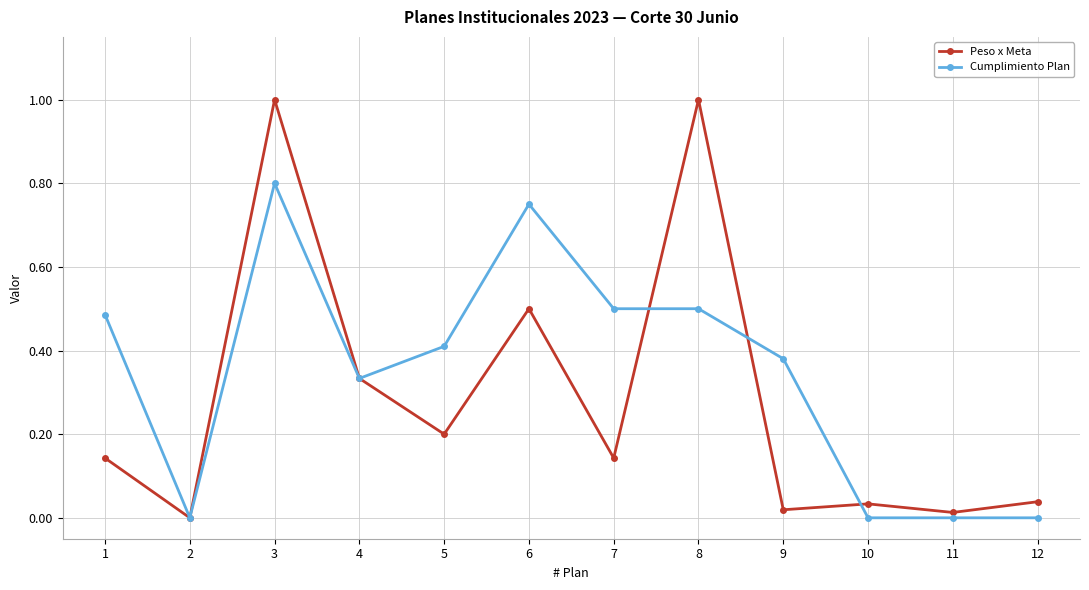

What is the maximum value shown in the chart?

1.0